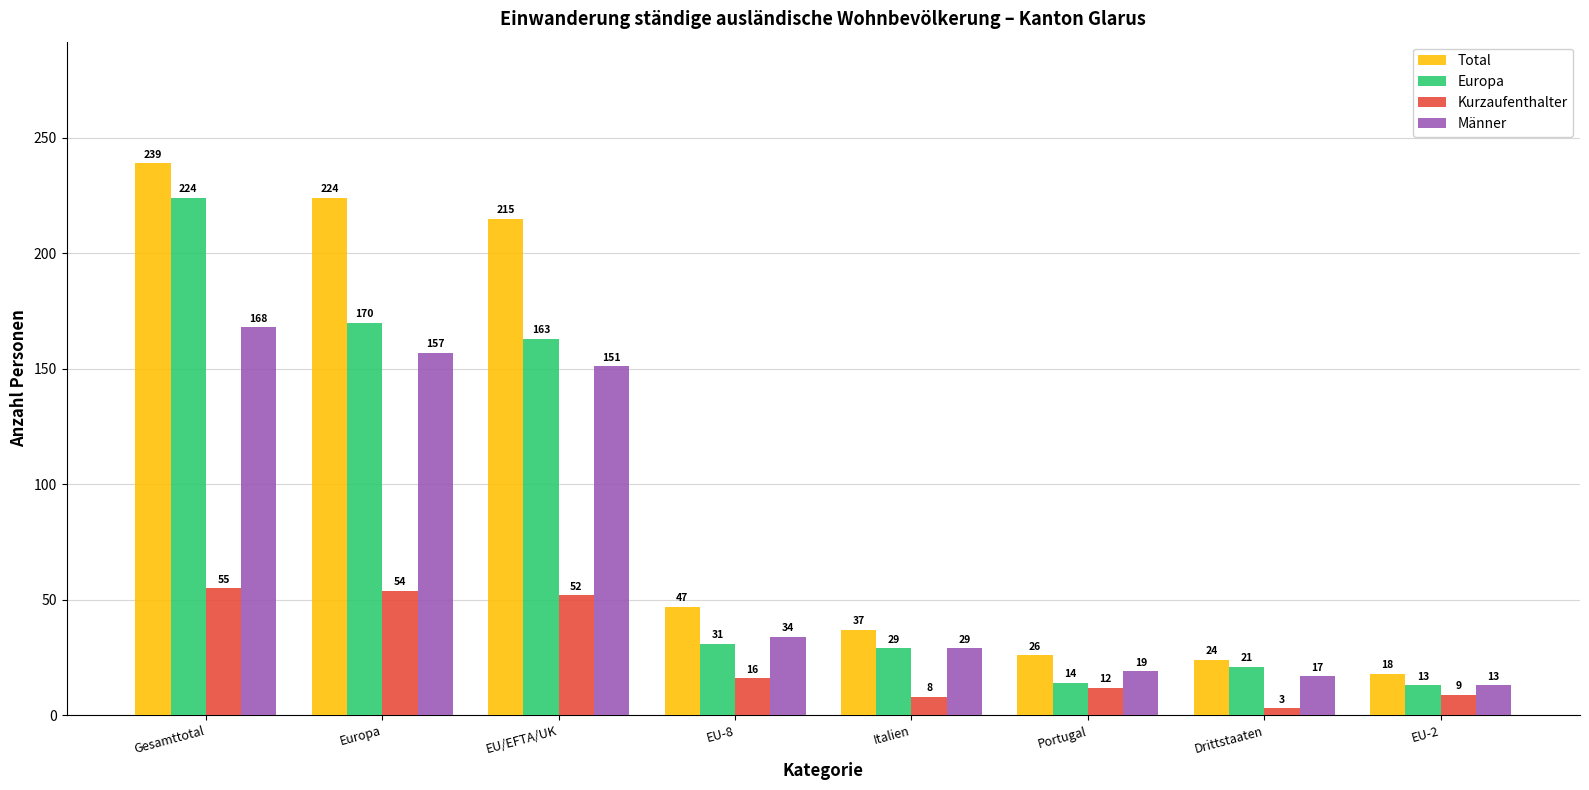

Reading right to left, transcribe all the data shown in this chart.

Total: EU-2=18	Drittstaaten=24	Portugal=26	Italien=37	EU-8=47	EU/EFTA/UK=215	Europa=224	Gesamttotal=239
Europa: EU-2=13	Drittstaaten=21	Portugal=14	Italien=29	EU-8=31	EU/EFTA/UK=163	Europa=170	Gesamttotal=224
Kurzaufenthalter: EU-2=9	Drittstaaten=3	Portugal=12	Italien=8	EU-8=16	EU/EFTA/UK=52	Europa=54	Gesamttotal=55
Männer: EU-2=13	Drittstaaten=17	Portugal=19	Italien=29	EU-8=34	EU/EFTA/UK=151	Europa=157	Gesamttotal=168